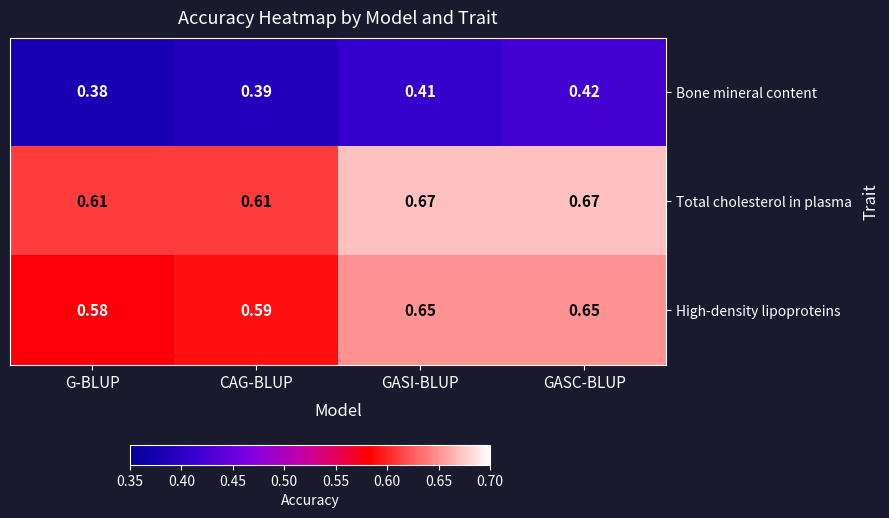

Which series has the largest total across all categories?

Total cholesterol in plasma